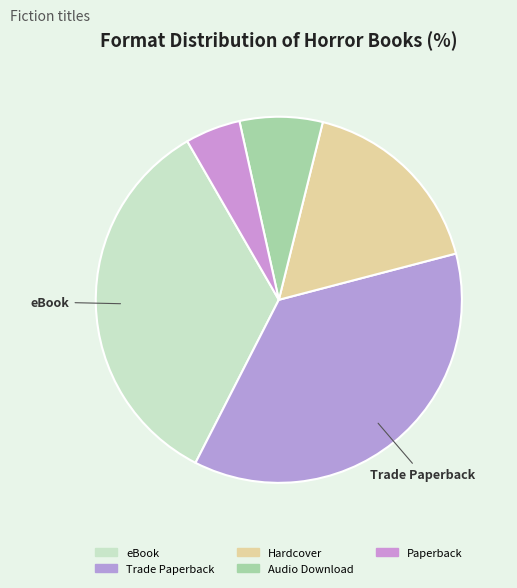

Rank the categories by value from highest to lowest.

Trade Paperback, eBook, Hardcover, Audio Download, Paperback